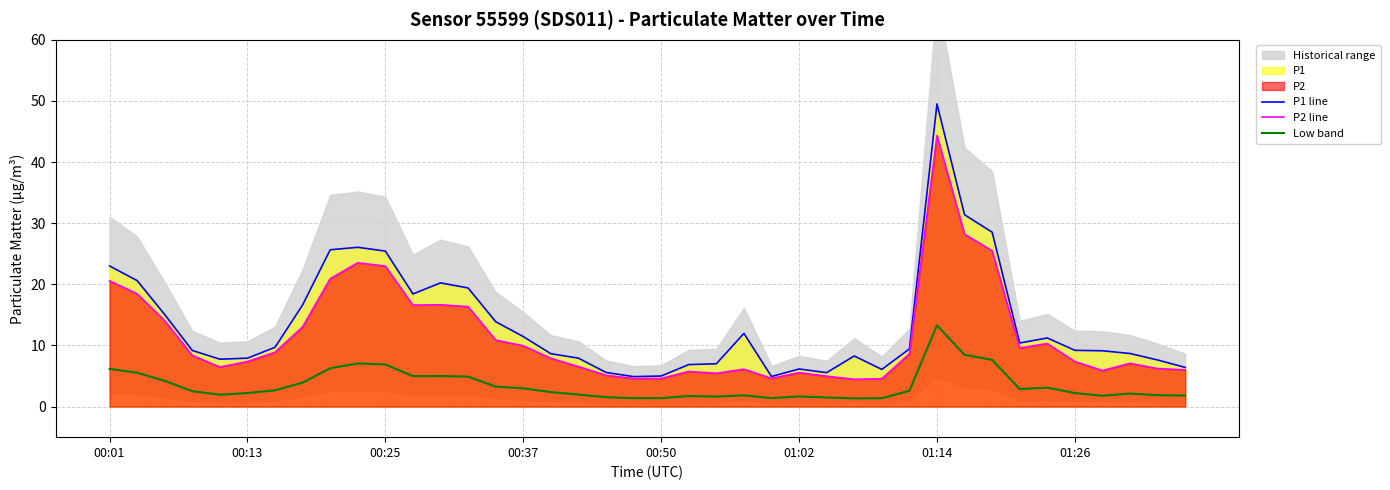

True or false: P2 line and Low band cross at least once.

False